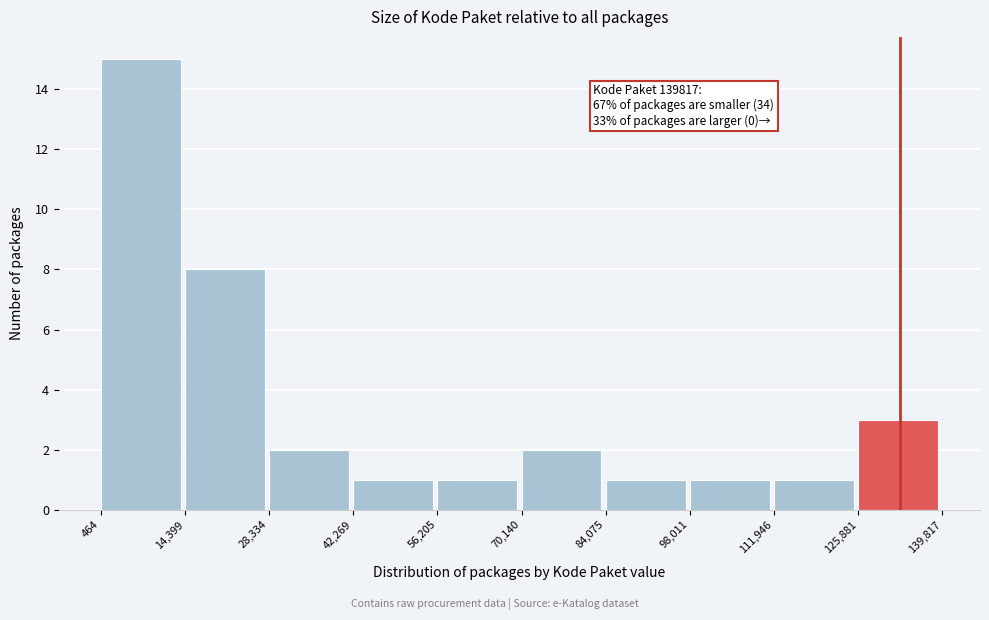

Which range on the x-axis has the tallest bar?

464 to 14,399